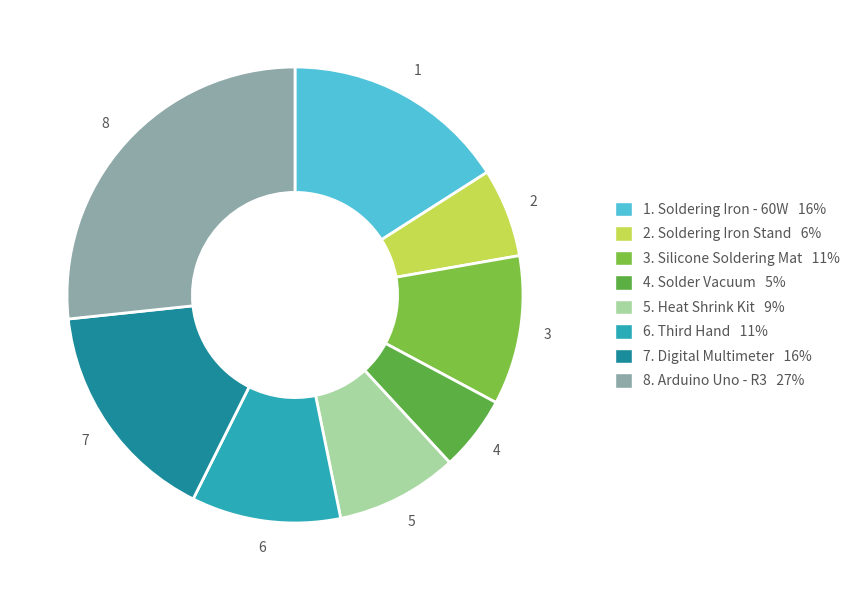

How many slices are in this pie chart?

8